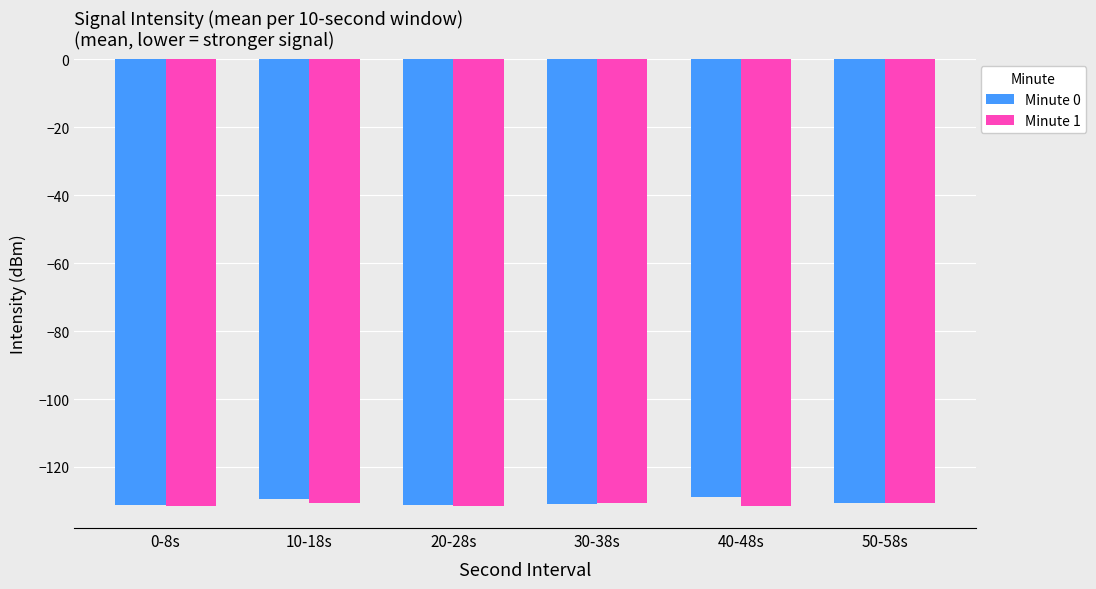

What position from the right is 50-58s?

1